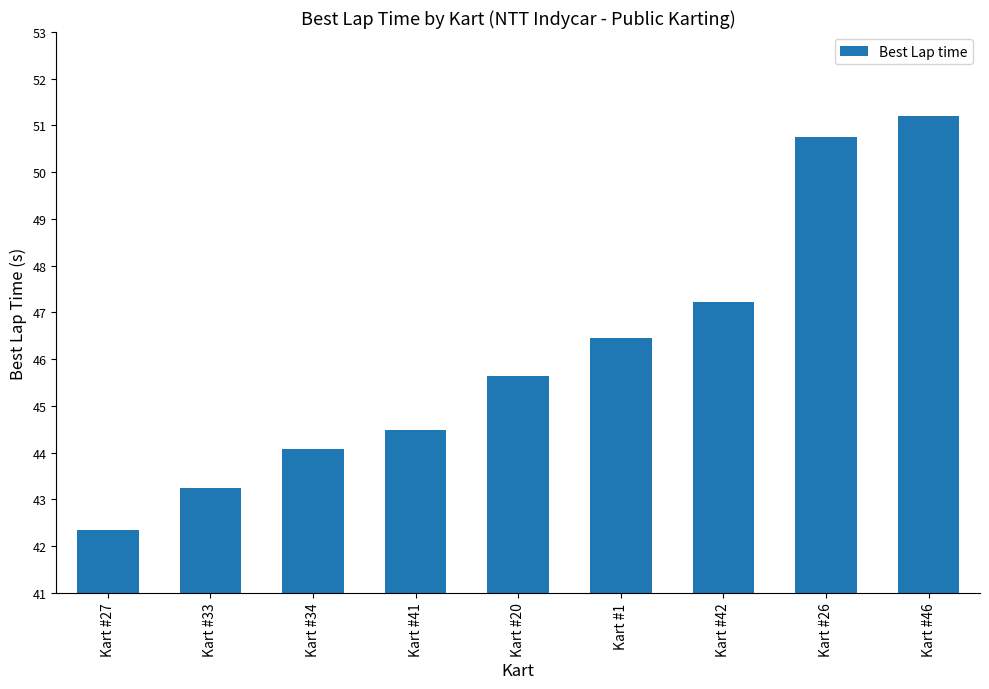

At which label does the data first exceed 45?

Kart #20